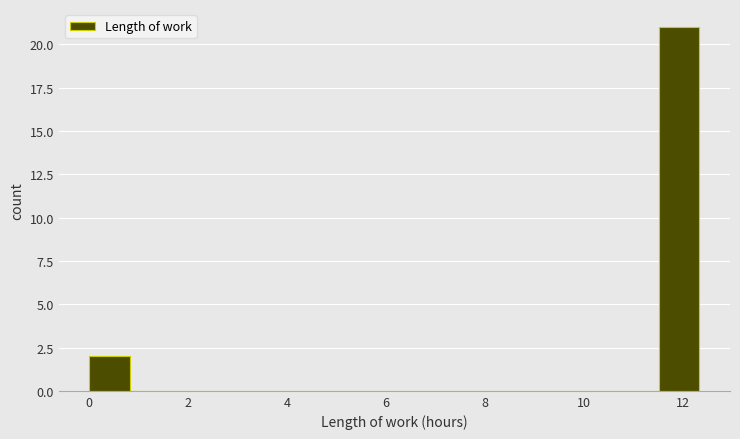

How tall is the bar that spans 0.0 to 0.8 on the x-axis? Neither the bar edges nor the heights are printed on the chart, so give them approximately, as read against the axes.

2